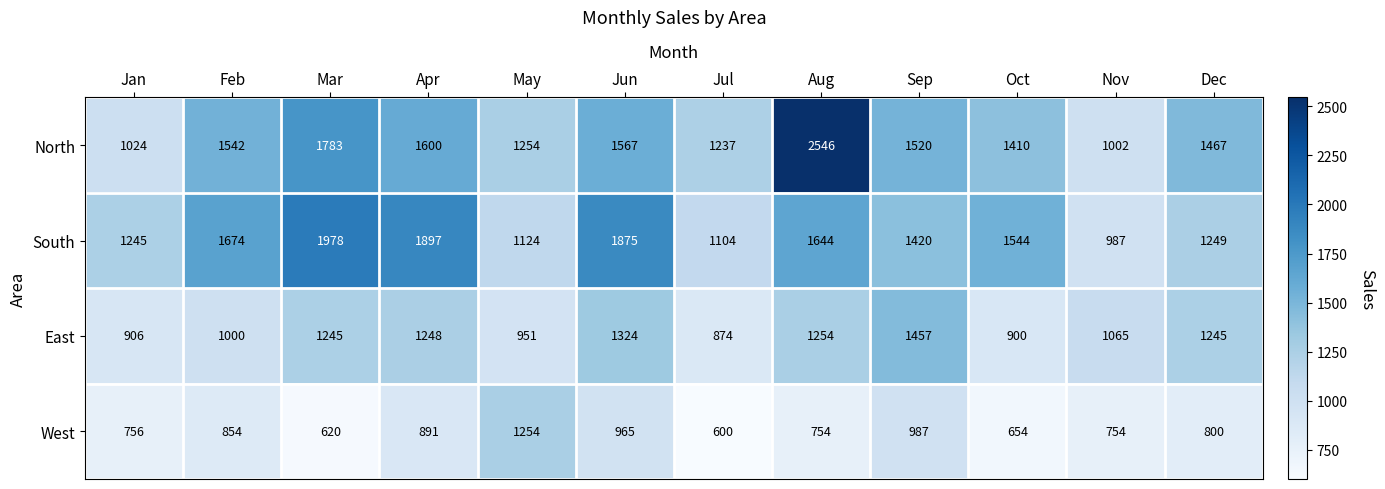

True or false: South has a value of 1897 at Apr.

True